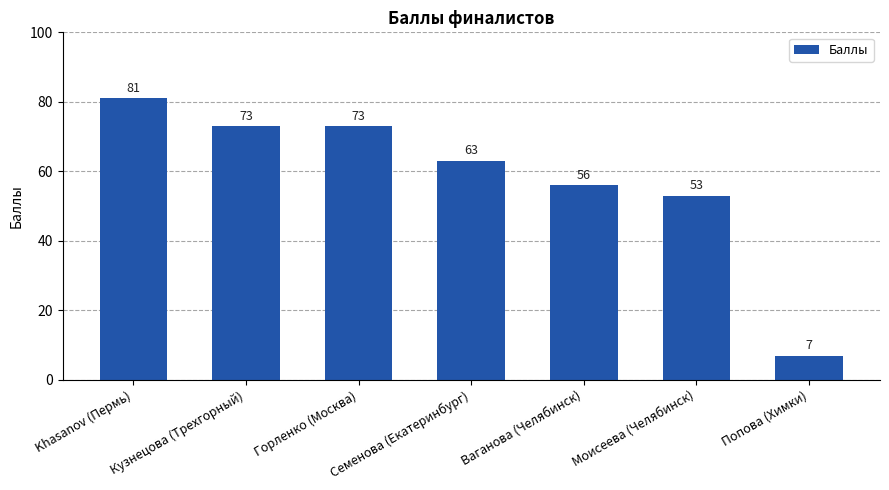

What is the label of the 3rd bar from the right?

Ваганова (Челябинск)